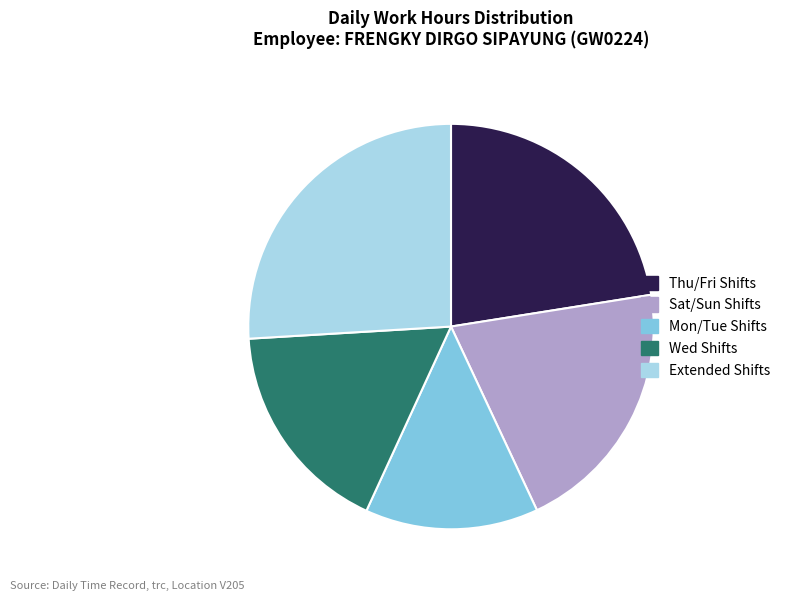

Is there any slice that represents more than half of the pie?

No